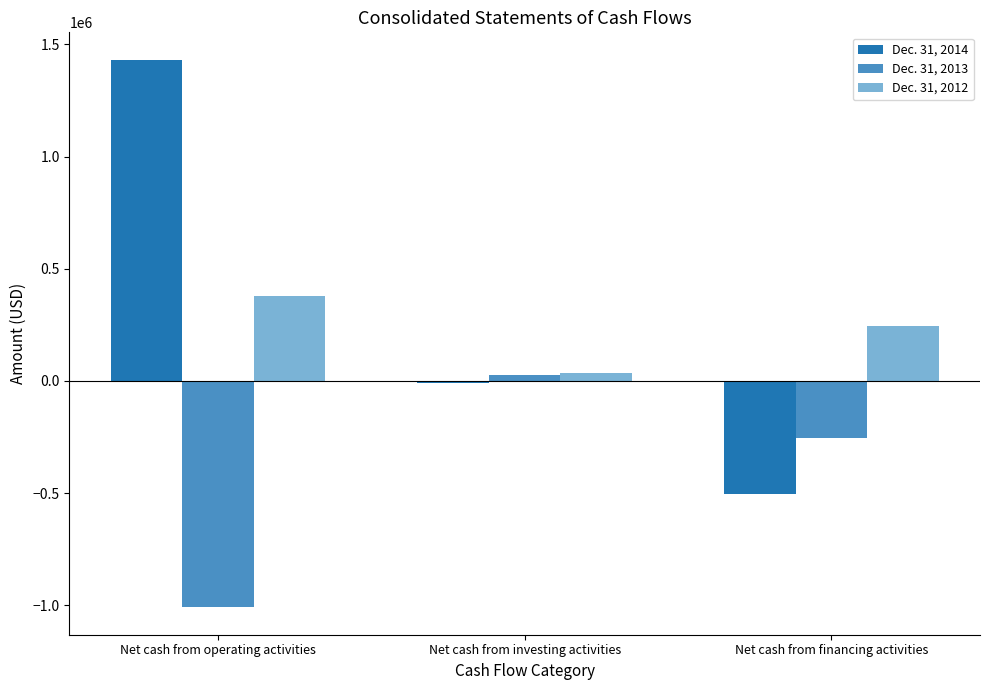

What are all the series names shown in the legend?

Dec. 31, 2014, Dec. 31, 2013, Dec. 31, 2012